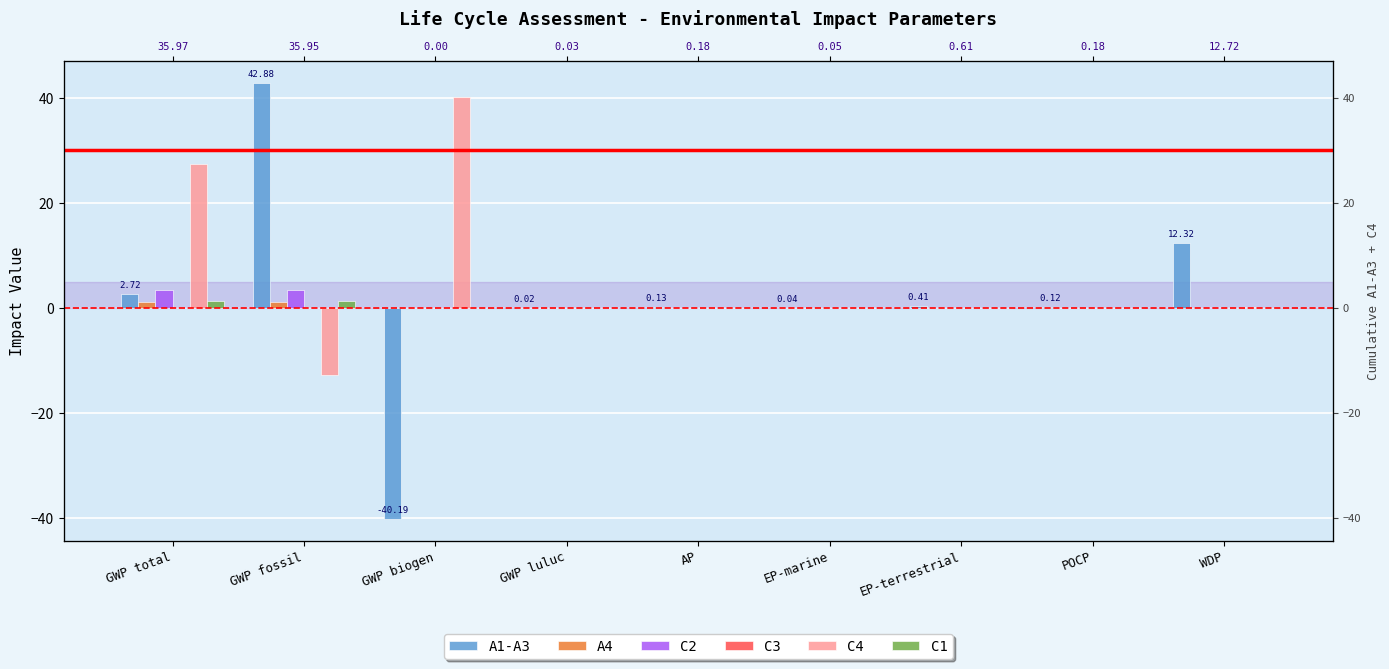

How many data points in C1 are above 0?

8